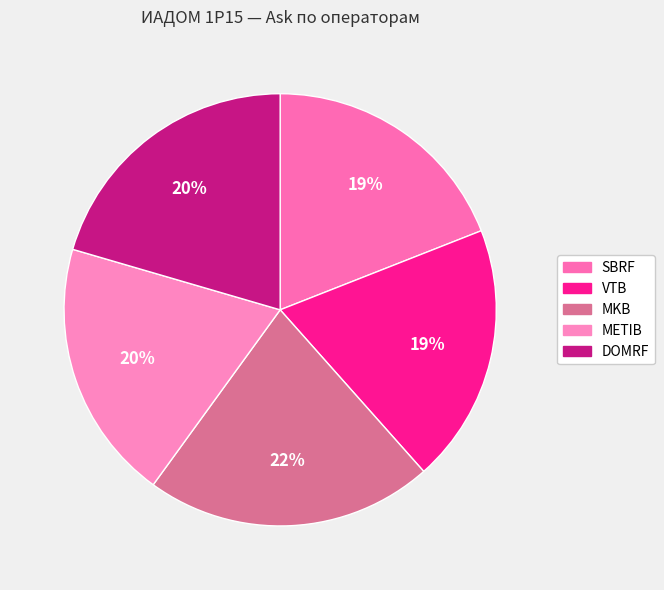

What percentage is the MKB slice, to the nearest percent?

22%